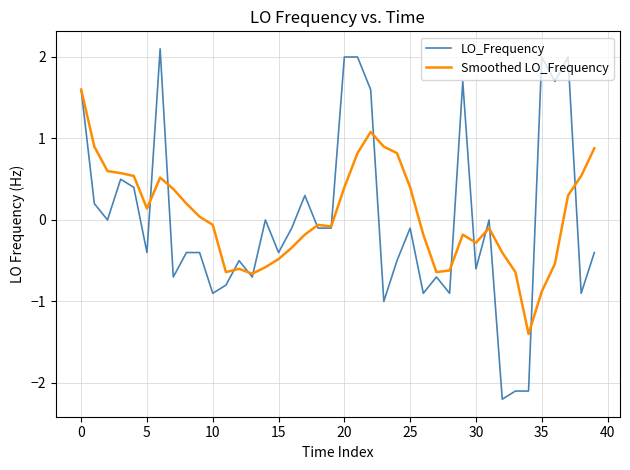

How many lines are shown in the chart?

2